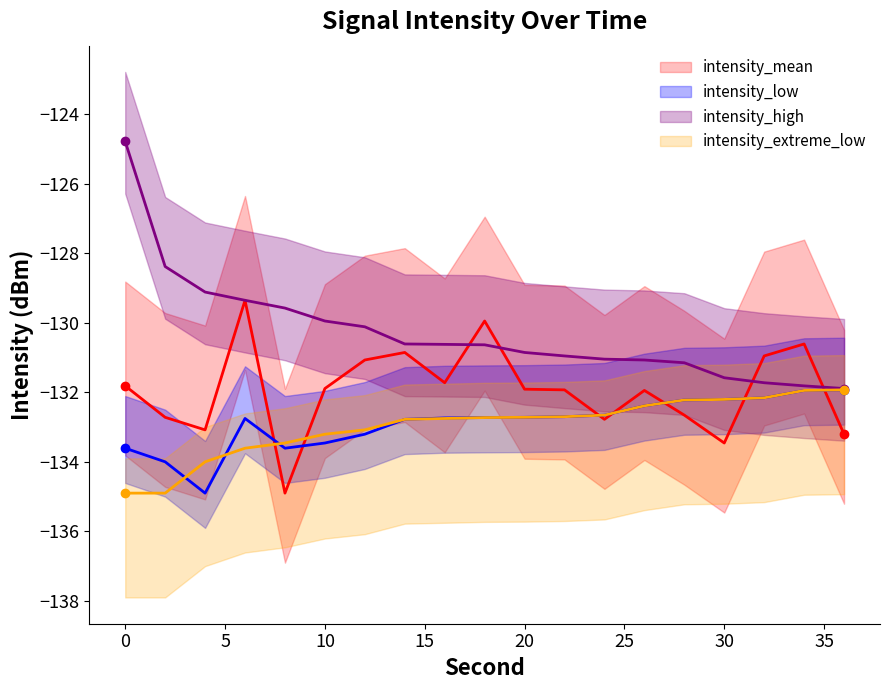

Does the chart have visible grid lines?

No